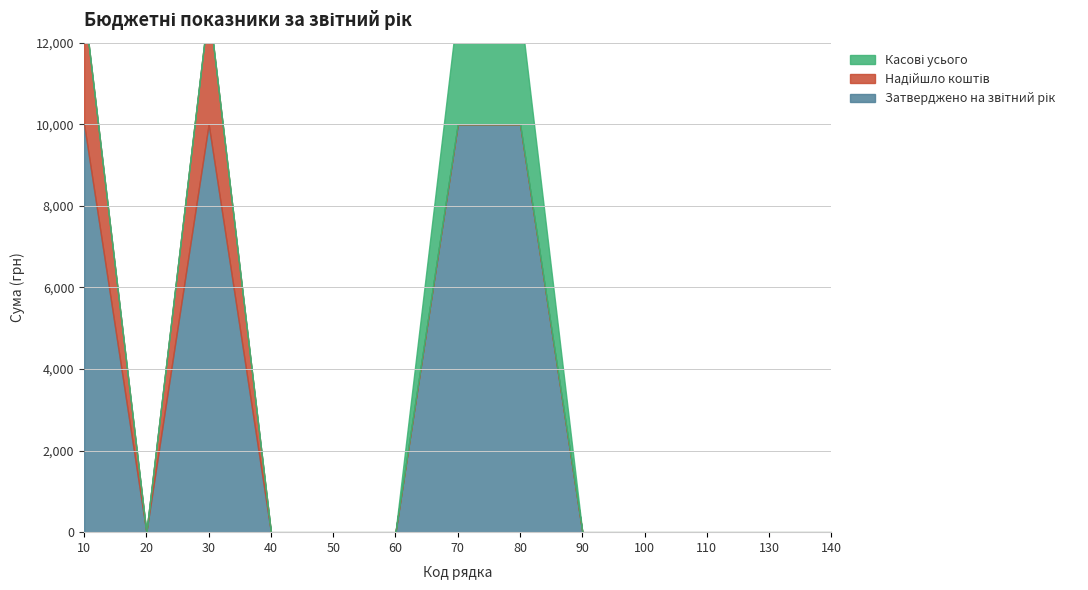

Reading left to right, transcribe all the data shown in this chart.

Затверджено на звітний рік: 10000.0	0.0	10000.0	0.0	0.0	0.0	10000.0	10000.0	0.0	0.0	0.0	0.0	0.0
Надійшло коштів: 2906.9	0.0	2906.9	0.0	0.0	0.0	0.0	0.0	0.0	0.0	0.0	0.0	0.0
Касові усього: 0.0	0.0	0.0	0.0	0.0	0.0	2893.0	2893.0	0.0	0.0	0.0	0.0	0.0